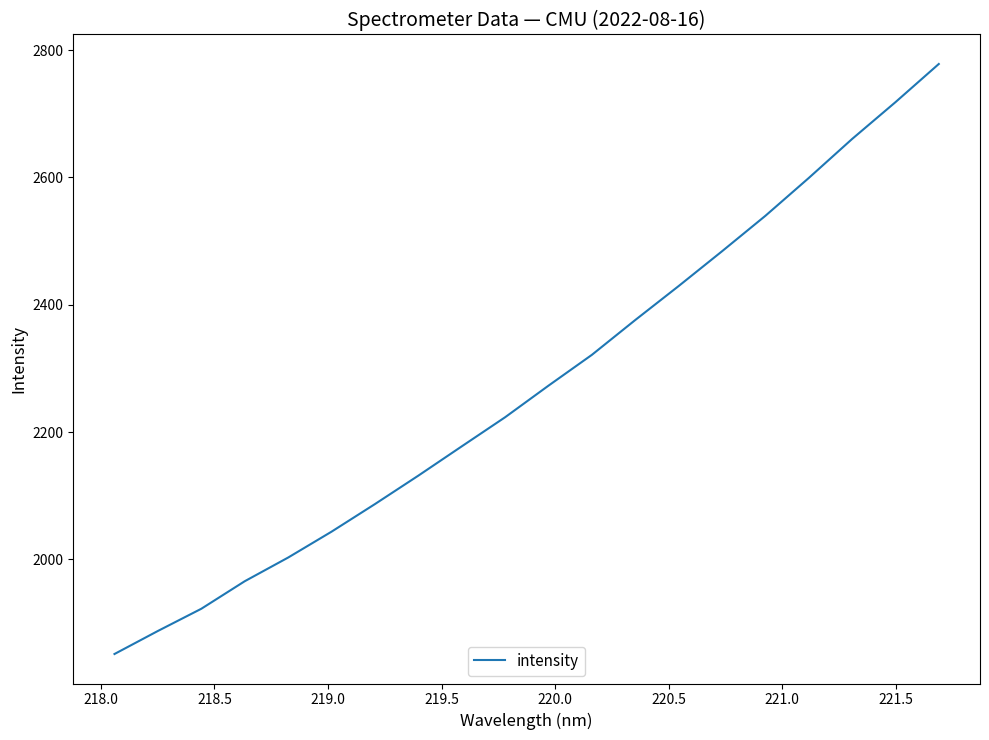

What is the greatest value displayed?

2778.1